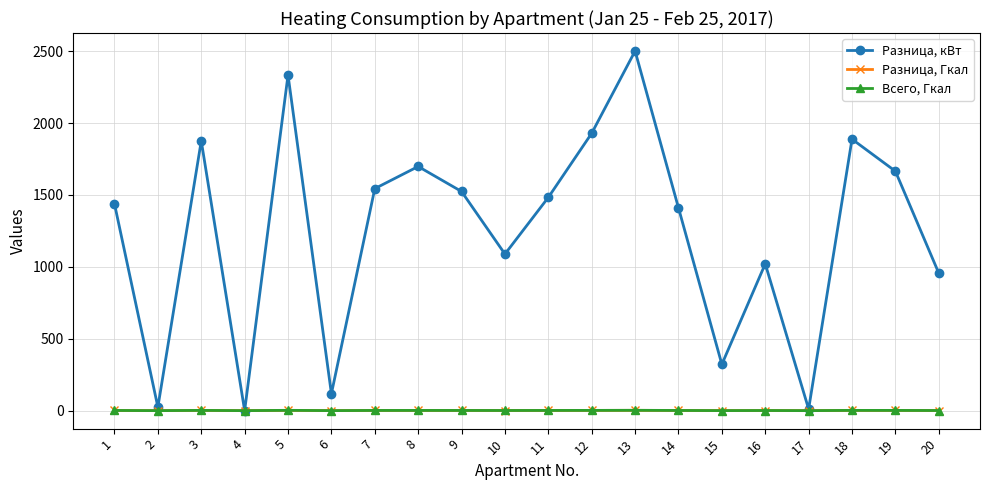

What are all the series names shown in the legend?

Разница, кВт, Разница, Гкал, Всего, Гкал